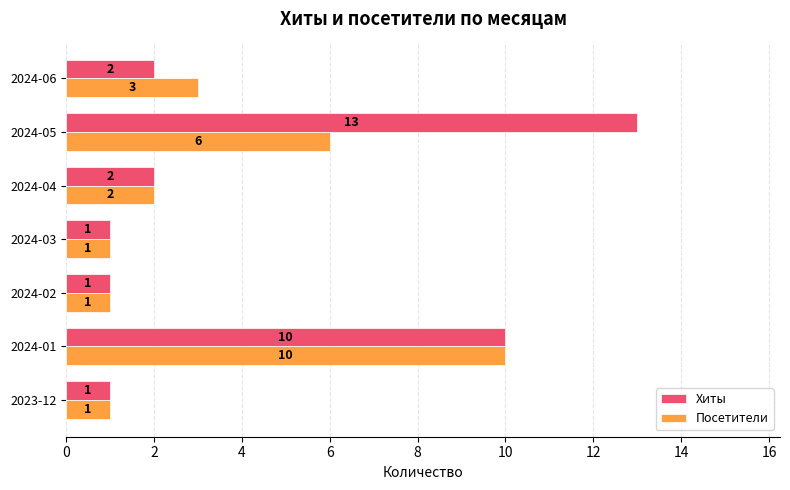

Where is Хиты nearest to the value 7?

2024-01